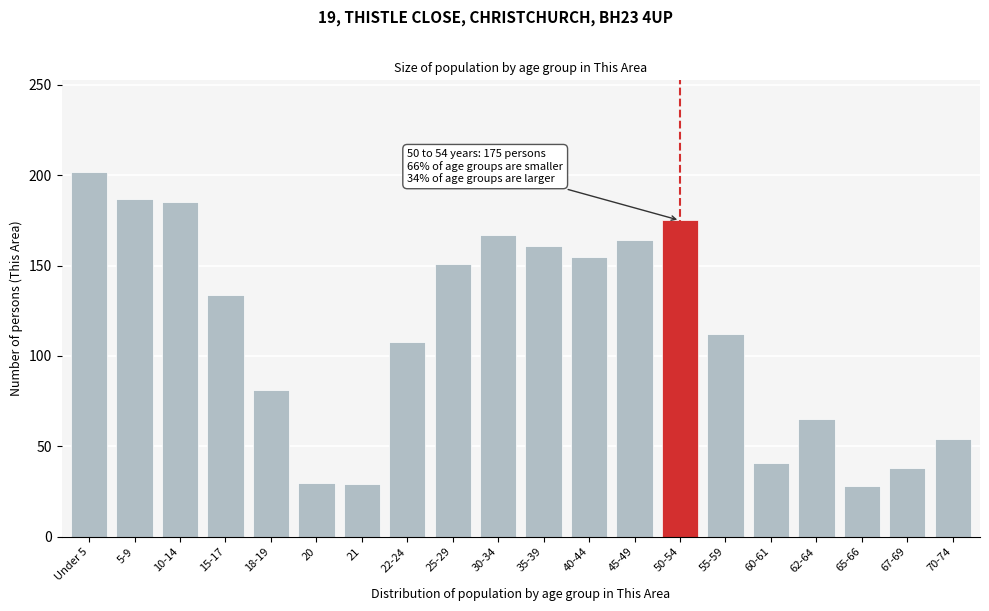

Is it true that the value at 15-17 is 134?

True